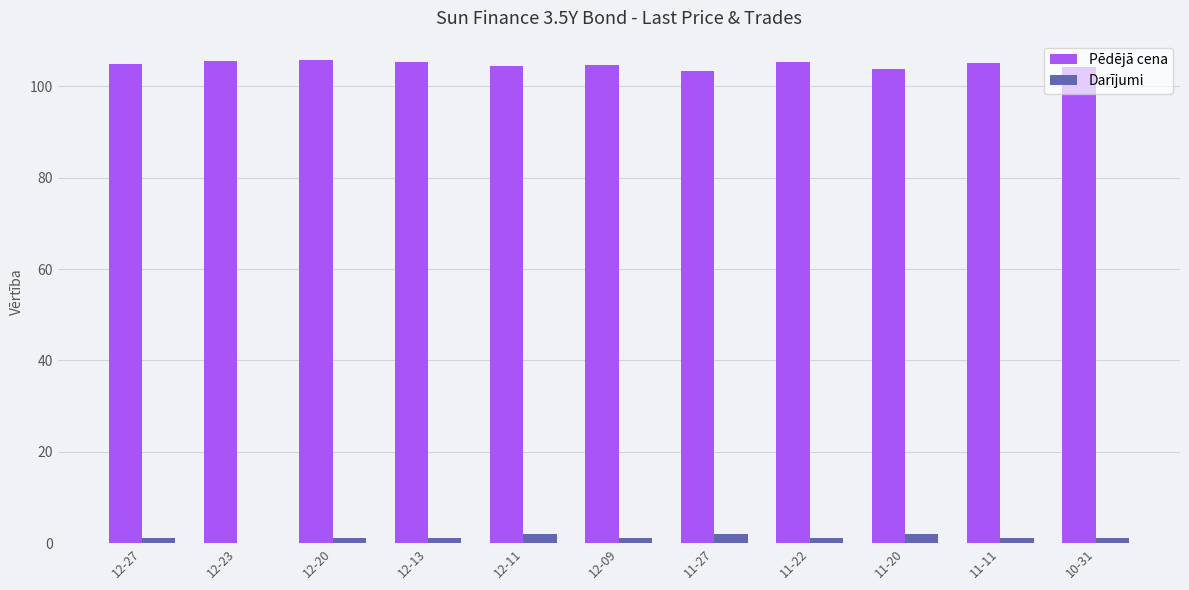

The Pēdējā cena series shows 105.0 at 12-27. True or false?

True